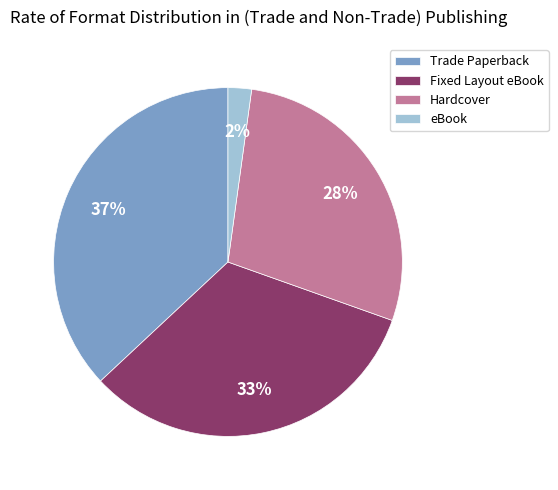

What is the ratio of the value at eBook to the value at Fixed Layout eBook?

0.1